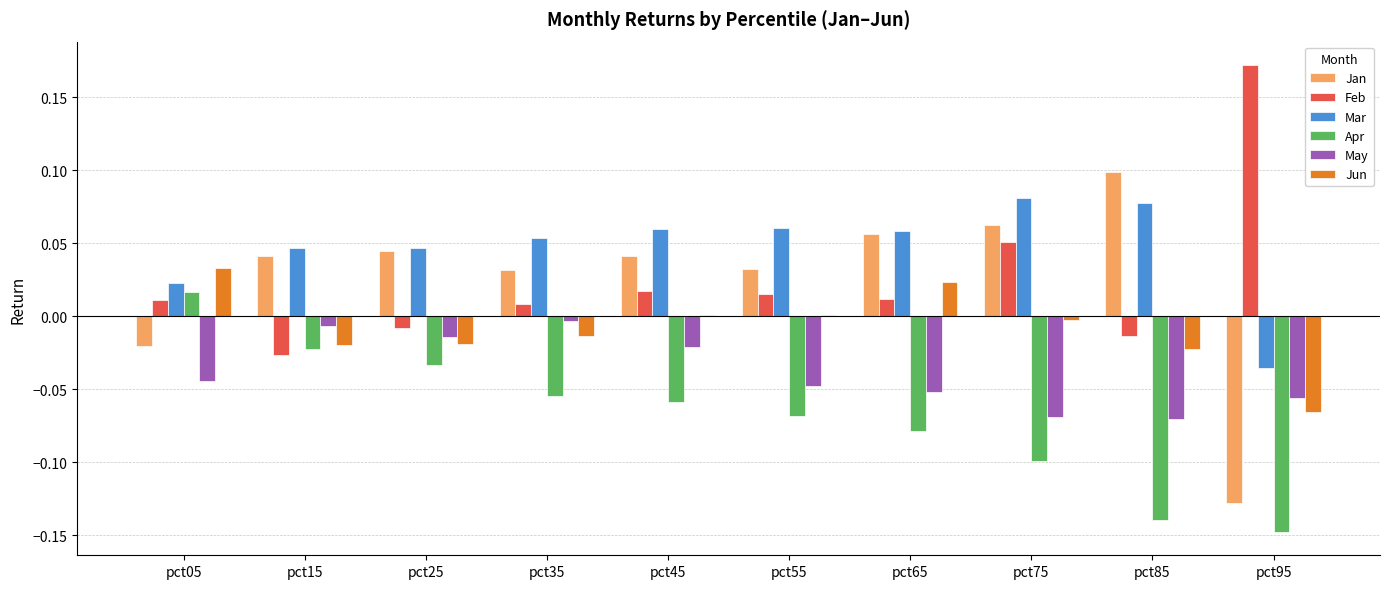

Is it true that Jan equals 0.1 at pct65?

True